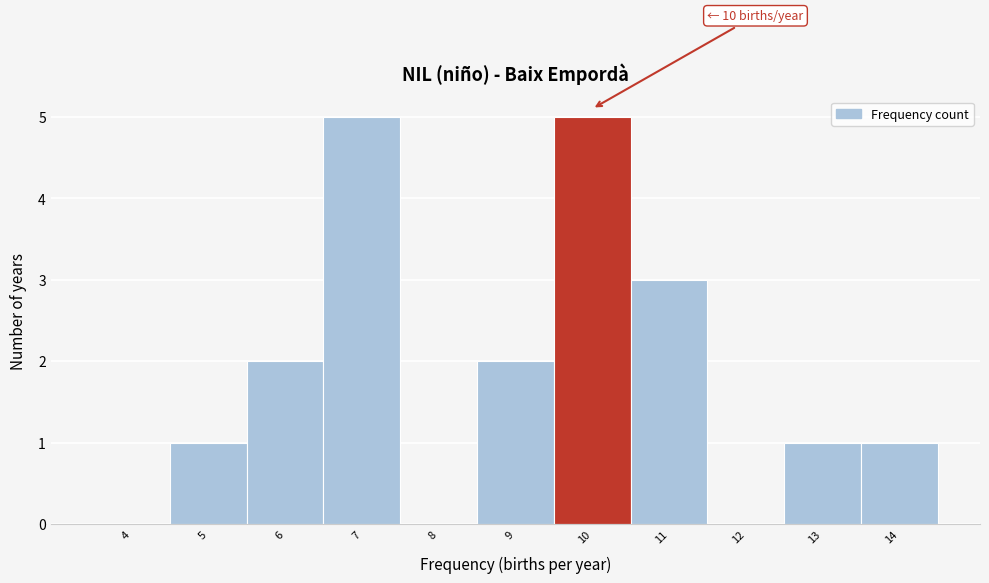

Reading right to left, what are all the values shown in this chart?

14=1	13=1	12=0	11=3	10=5	9=2	8=0	7=5	6=2	5=1	4=0